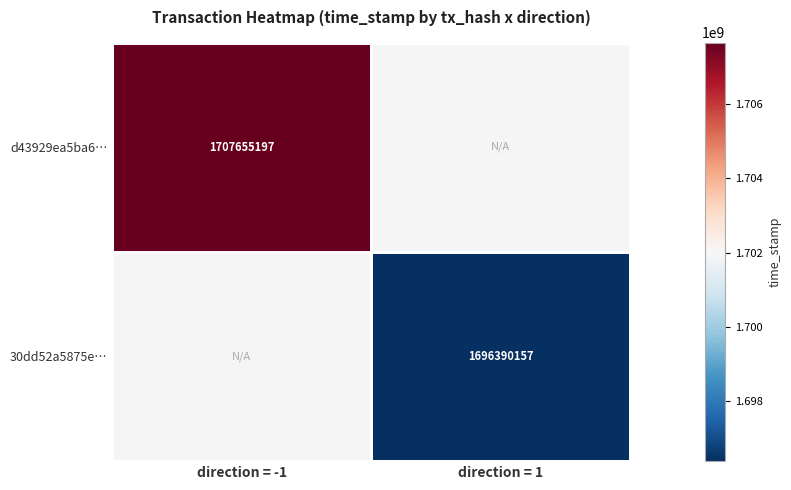

What is the maximum value shown in the chart?

1707655197.0